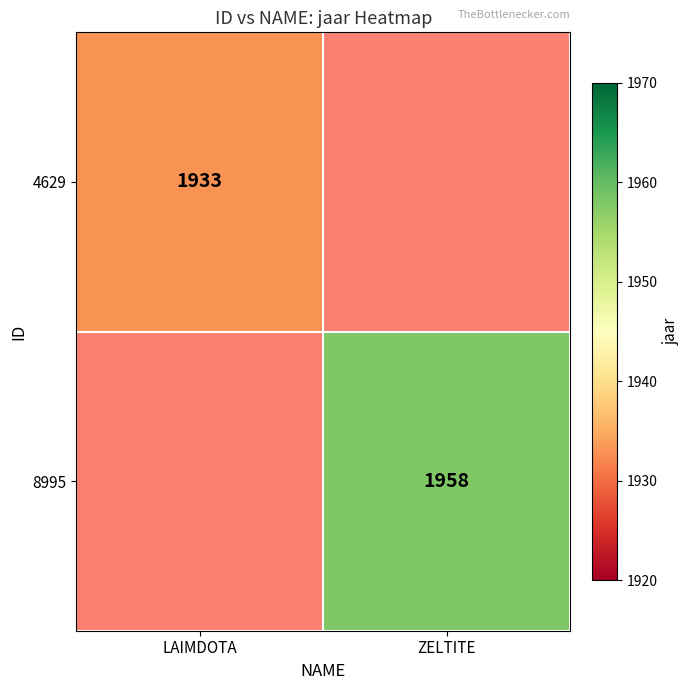

The value of 8995 at ZELTITE is 795. True or false?

False